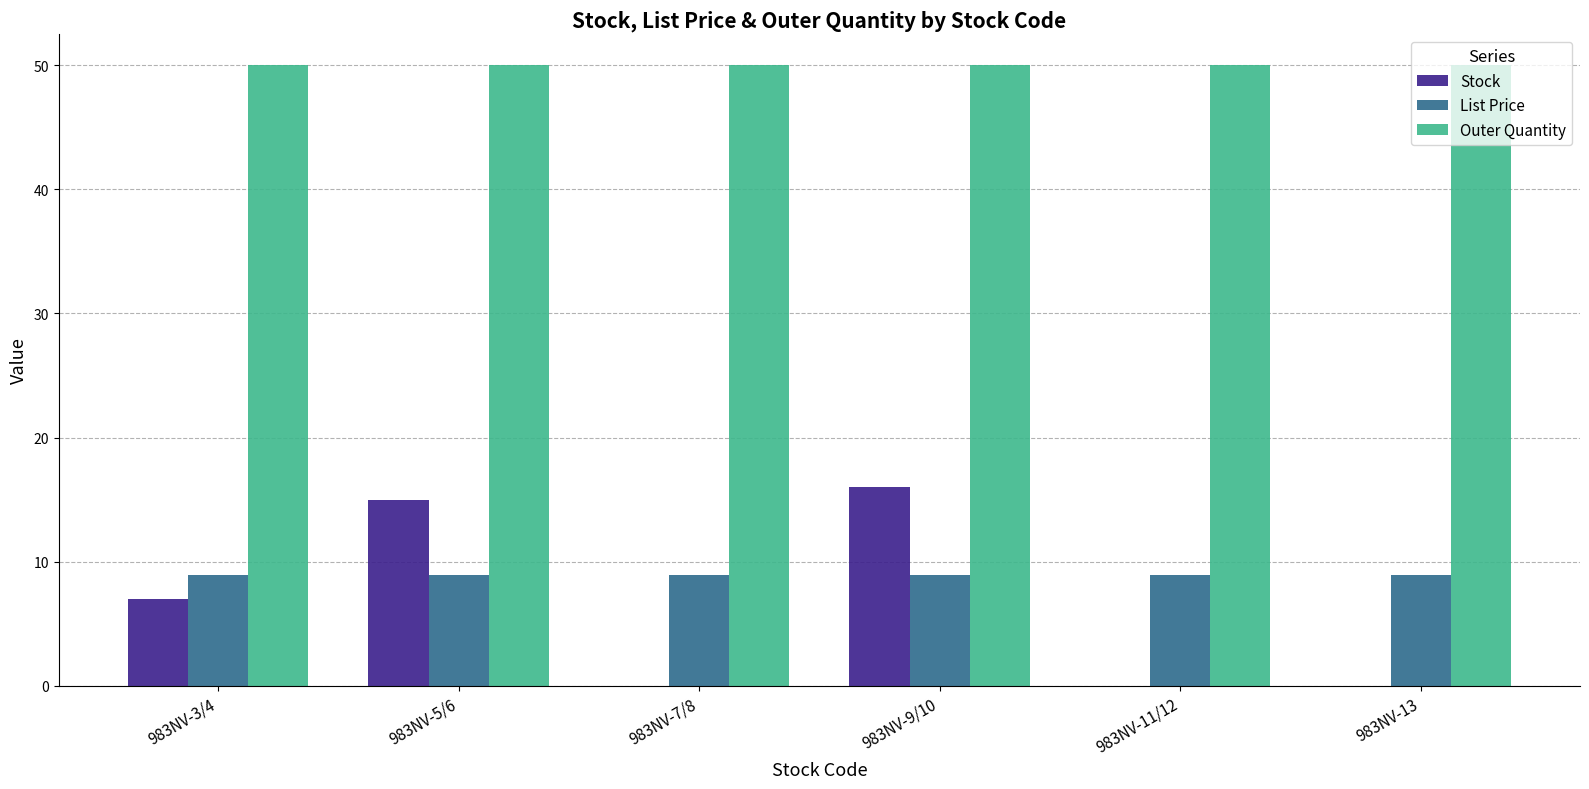

What is the sum of all List Price values?

53.7